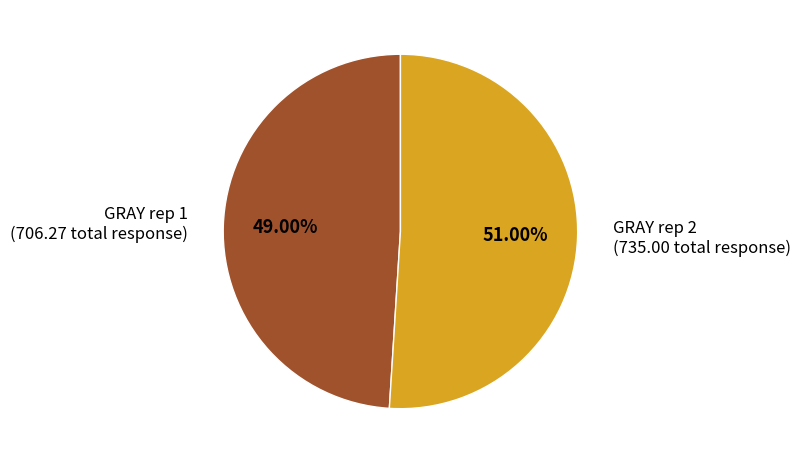

Is there a majority slice in this chart?

Yes